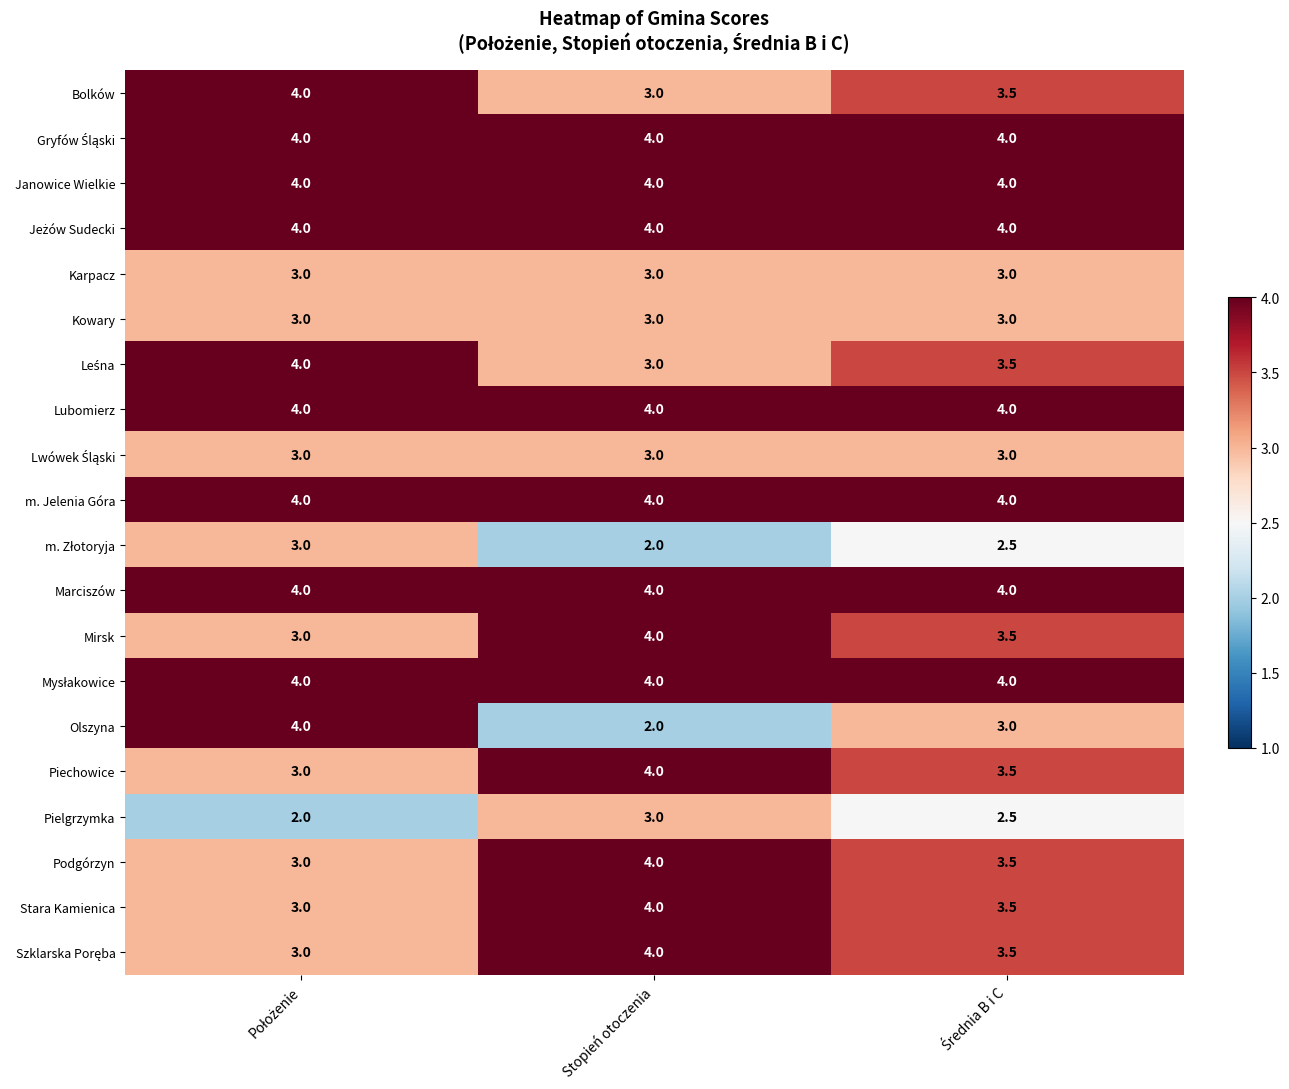

At which label is Bolków closest to 3?

Stopień otoczenia